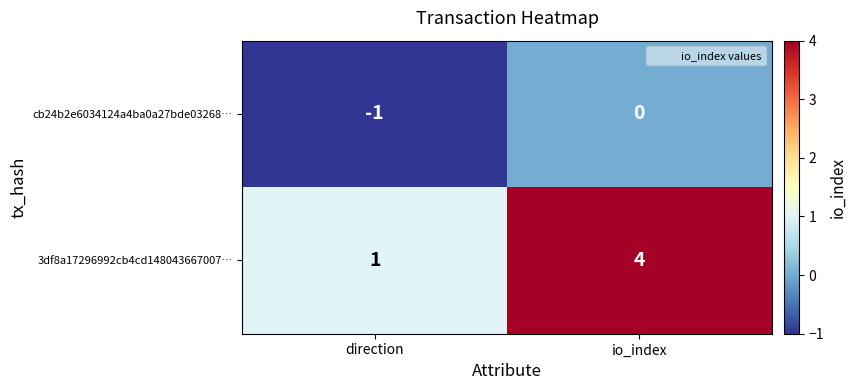

List the series in order of their overall mean, lowest first.

cb24b2e6034124a4ba0a27bde03268…, 3df8a17296992cb4cd148043667007…